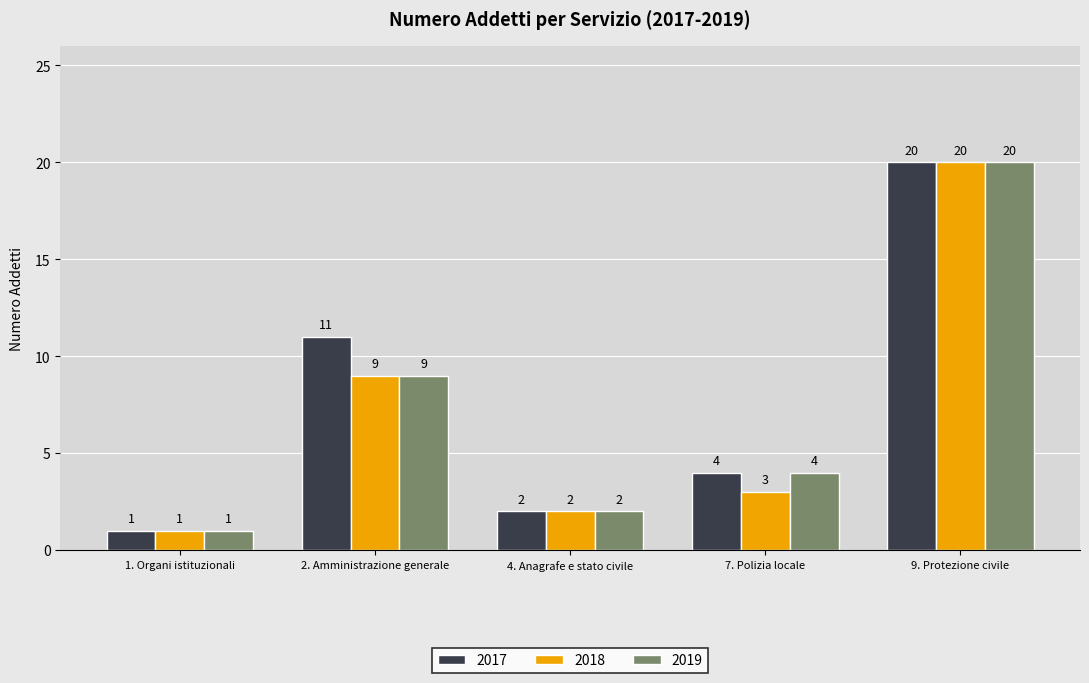

What position from the right is 9. Protezione civile?

1